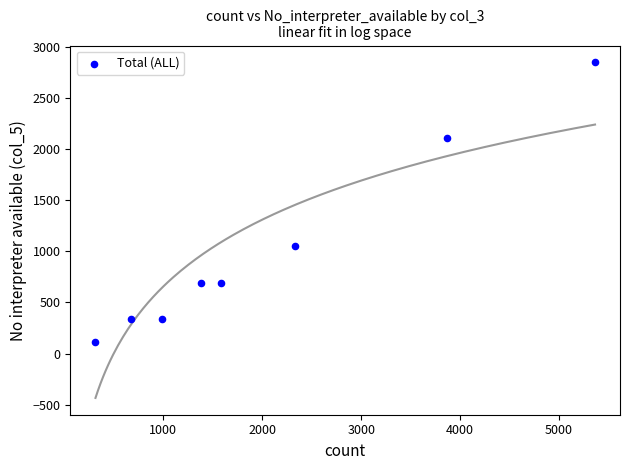

What Y value in the scatter plot is closest to 1479?

1053